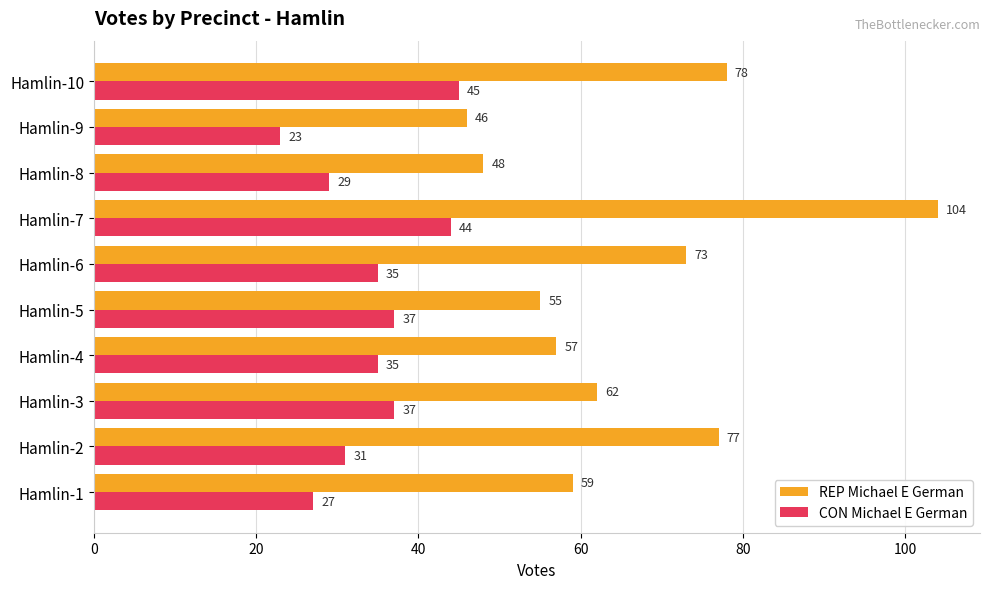

The CON Michael E German series shows 37 at Hamlin-3. True or false?

True